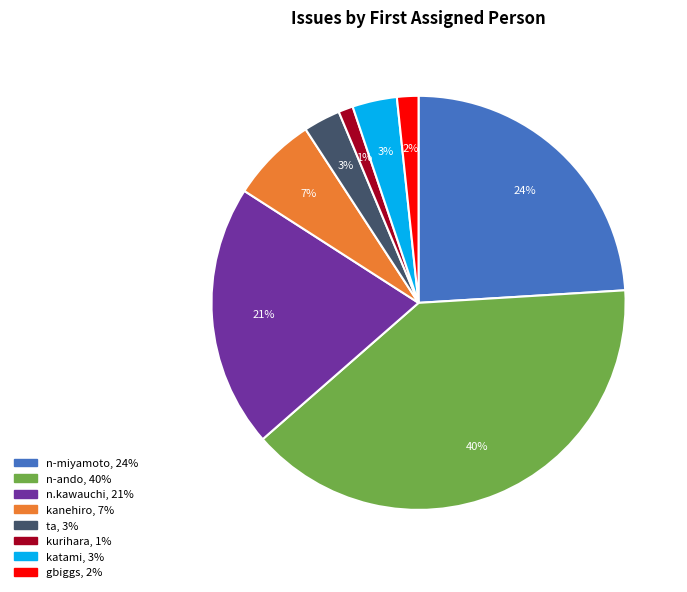

Is it true that kanehiro is 1% of the pie?

False